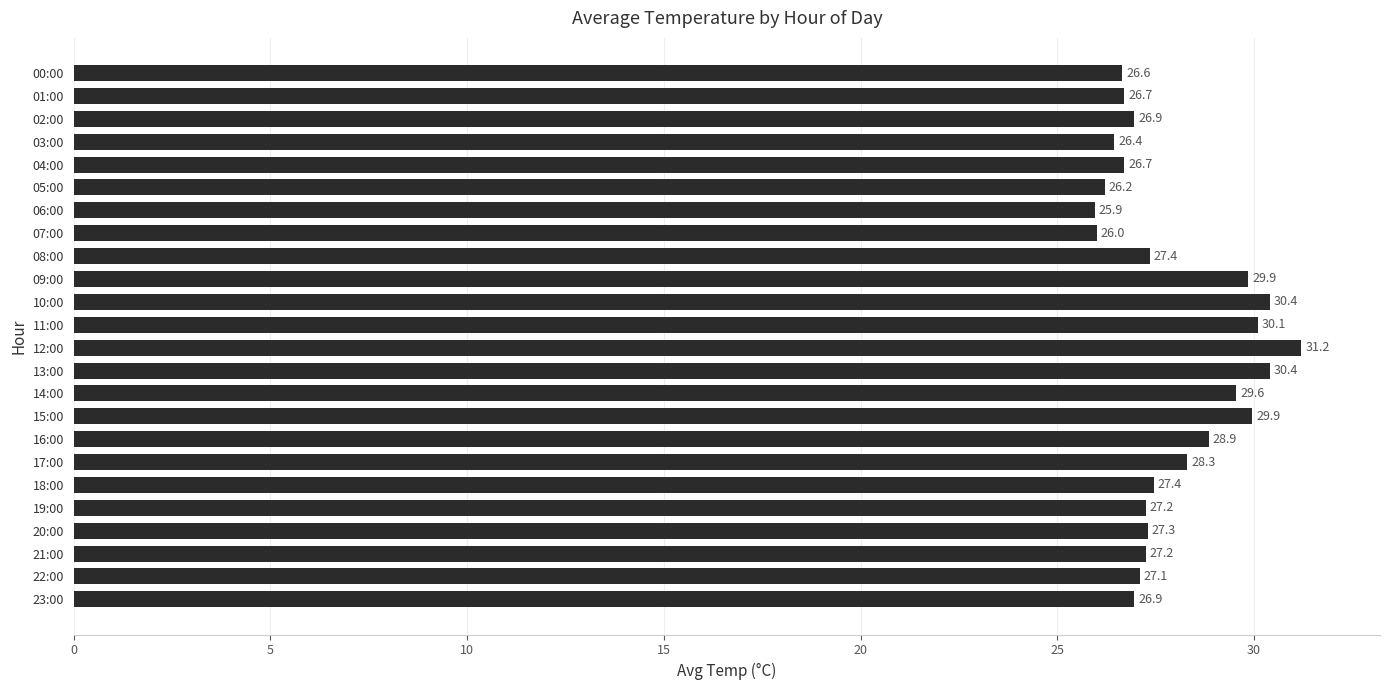

What is the approximate value at 04:00?

26.7